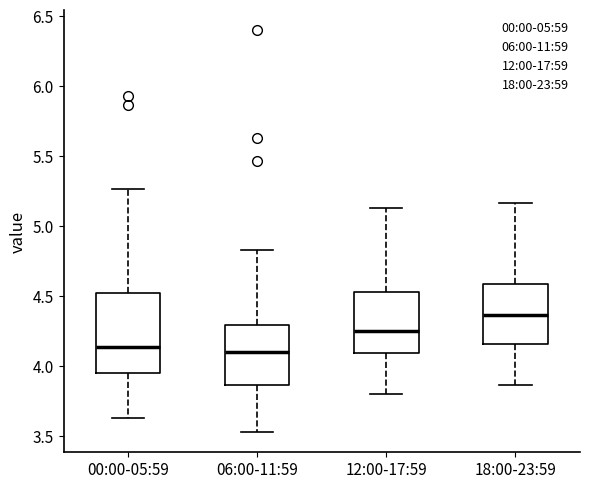

Reading left to right, read every box against the y-axis: the position of its median line, the range the box covers, and the ends of its whiskers. The values are not printed on the chart, so give them approximately, as read against the axis.

00:00-05:59: median 4.15, box 3.95 to 4.55, whiskers 3.65 to 5.25
06:00-11:59: median 4.10, box 3.85 to 4.30, whiskers 3.55 to 4.85
12:00-17:59: median 4.25, box 4.10 to 4.55, whiskers 3.80 to 5.15
18:00-23:59: median 4.35, box 4.15 to 4.60, whiskers 3.85 to 5.15